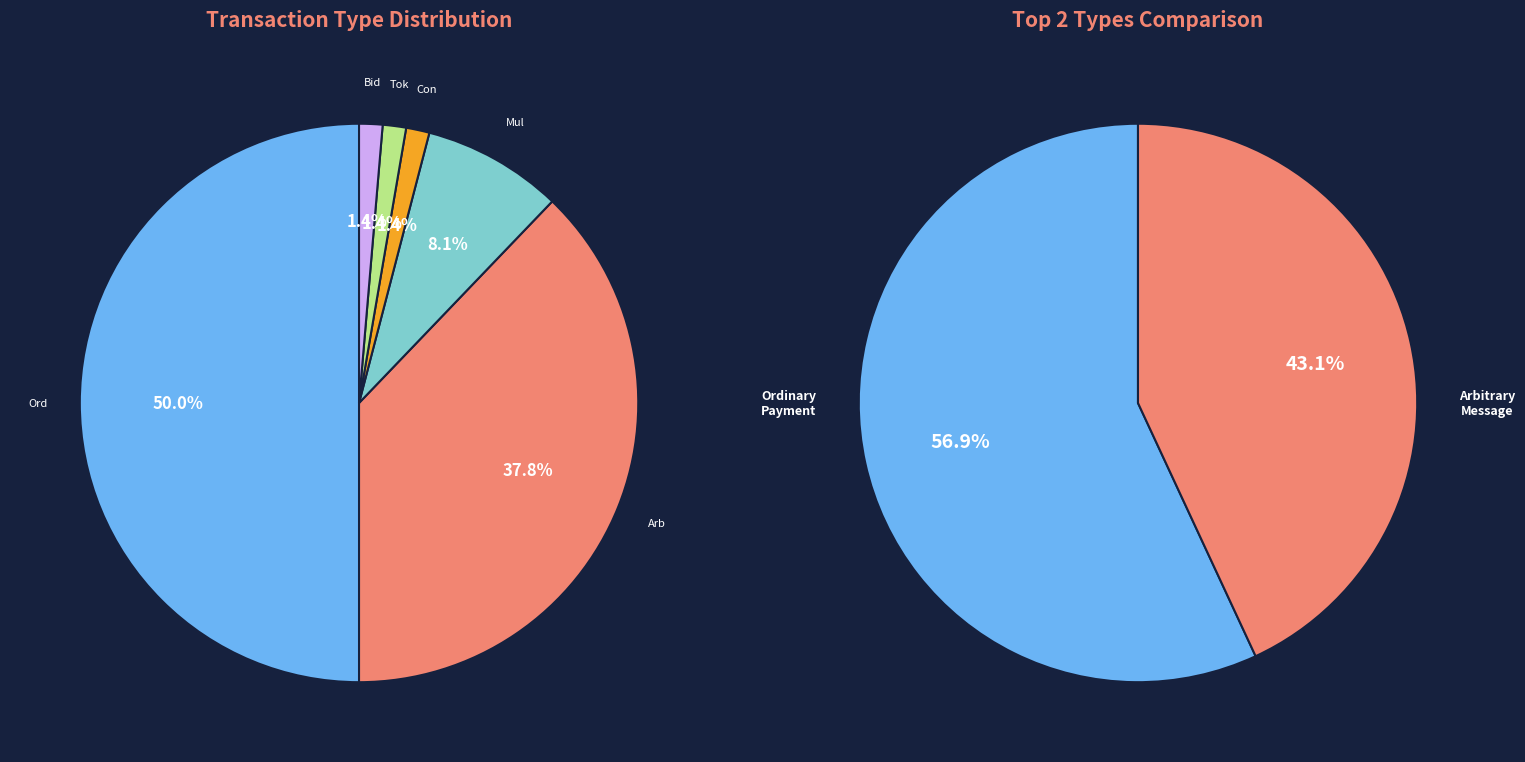

Rank the categories by value from highest to lowest.

Ordinary Payment, Arbitrary Message, MultiOut Payment, Contract Payment, Token Transfer, Bid Order Placement